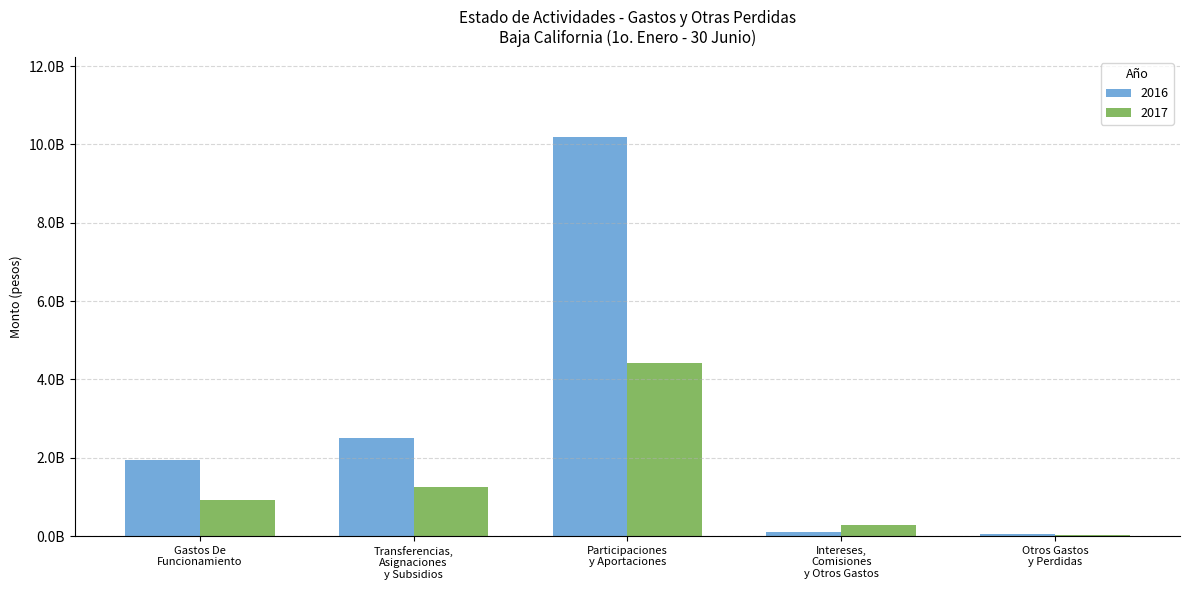

Are the bars horizontal?

No